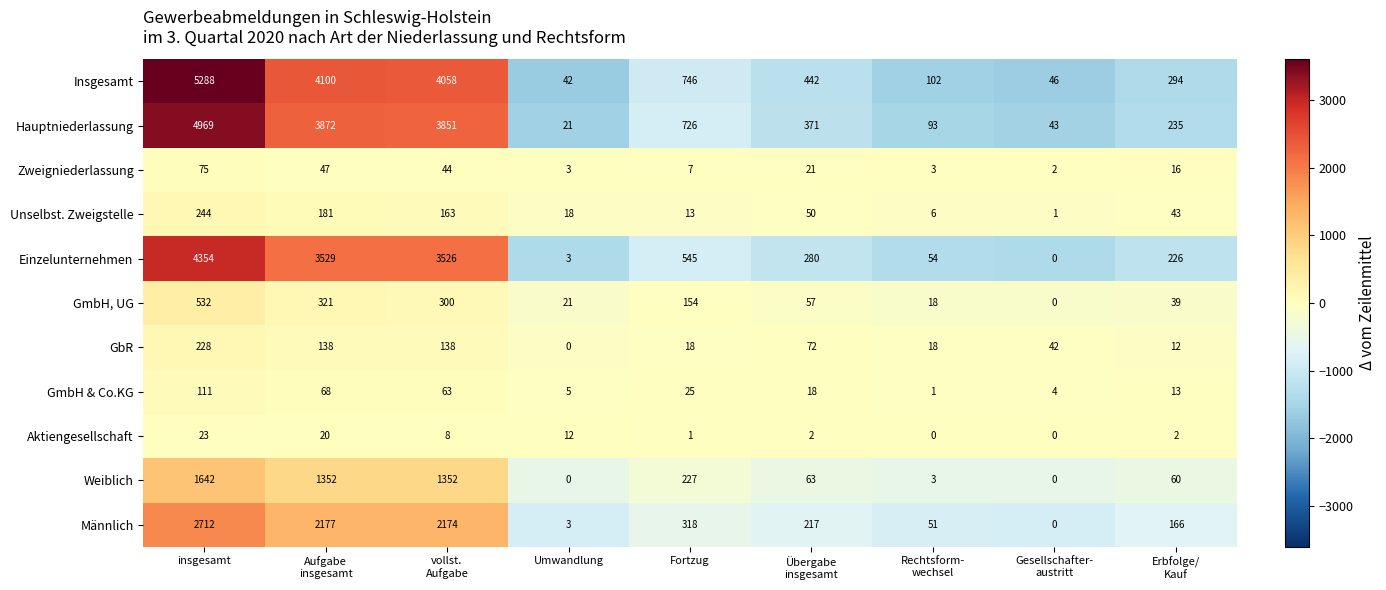

At which label does Weiblich first exceed 63?

insgesamt